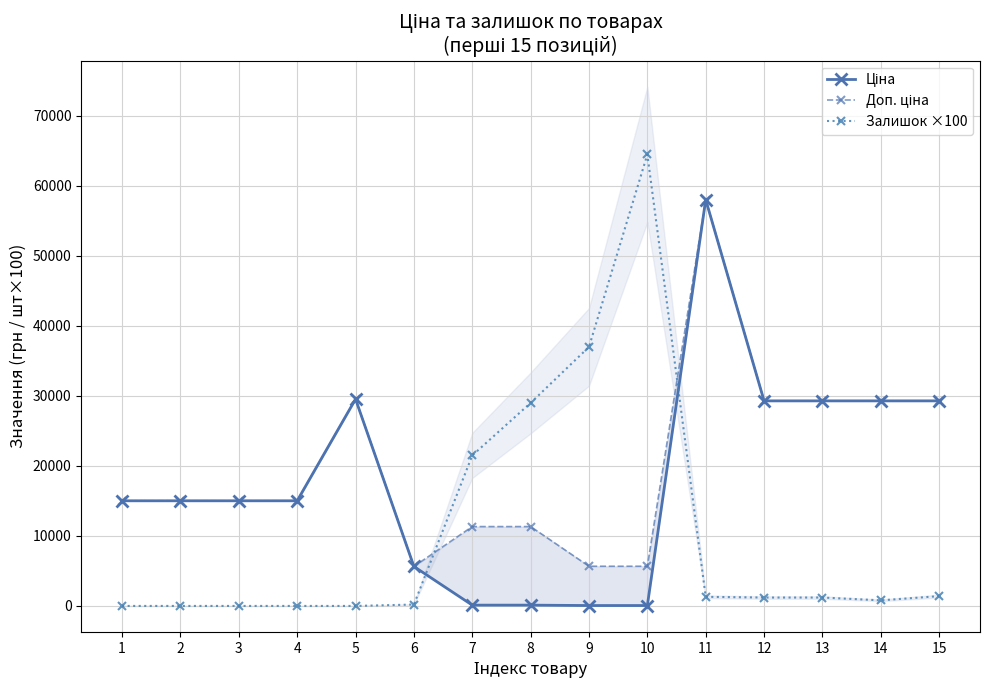

Reading left to right, transcribe all the data shown in this chart.

Ціна: 1=15019.2	2=15019.2	3=15019.2	4=15019.2	5=29548.9	6=5636.0	7=113.3	8=113.3	9=56.7	10=56.7	11=58037.0	12=29294.9	13=29294.9	14=29294.9	15=29294.9
Доп. ціна: 1=15019.2	2=15019.2	3=15019.2	4=15019.2	5=29548.9	6=5636.0	7=11334.0	8=11334.0	9=5667.0	10=5667.0	11=58037.0	12=29294.9	13=29294.9	14=29294.9	15=29294.9
Залишок ×100: 1=0.0	2=0.0	3=0.0	4=0.0	5=0.0	6=200.0	7=21500.0	8=29000.0	9=37000.0	10=64500.0	11=1300.0	12=1200.0	13=1200.0	14=800.0	15=1400.0